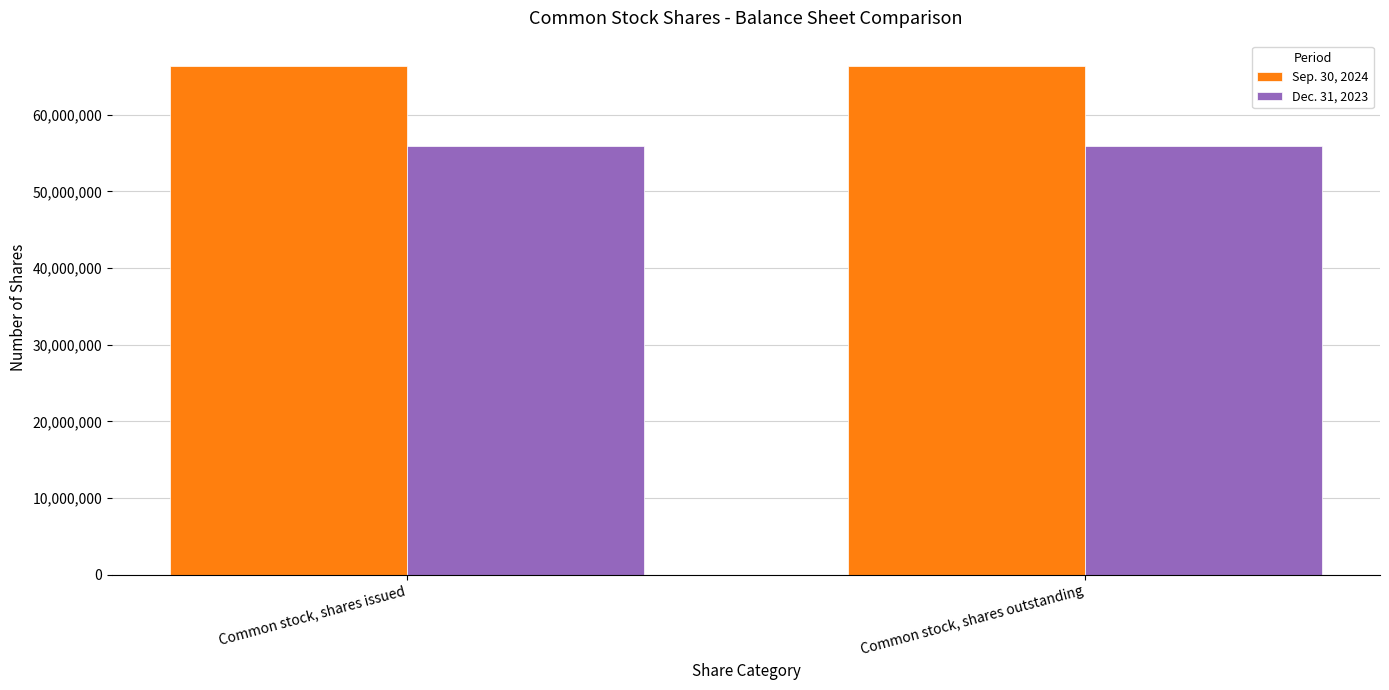

Read the Sep. 30, 2024 value at Common stock, shares outstanding.

66344236